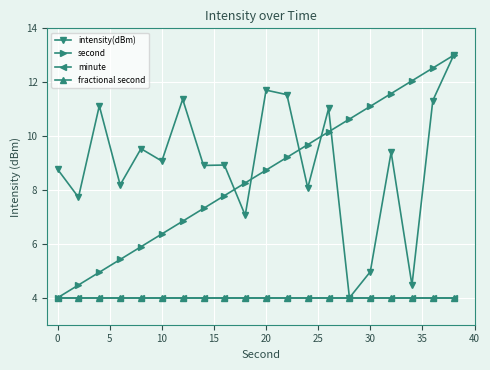

Does the chart have visible grid lines?

Yes